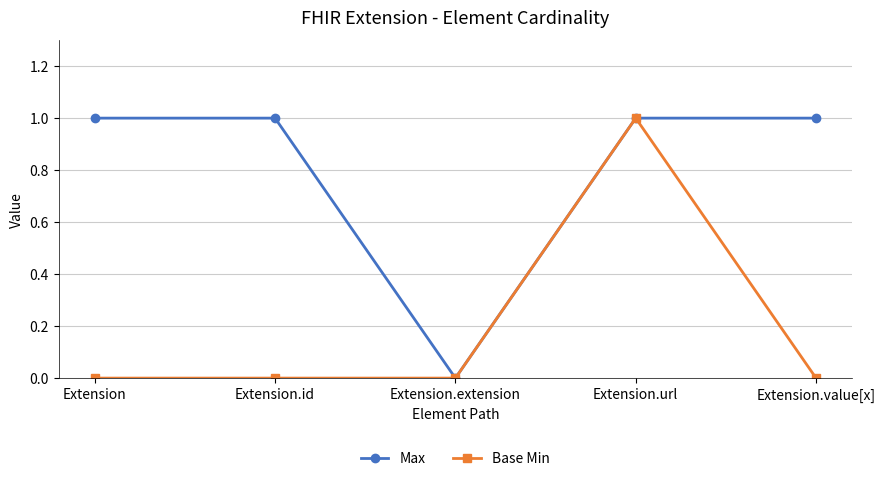

What is the highest value of the Base Min series?

1